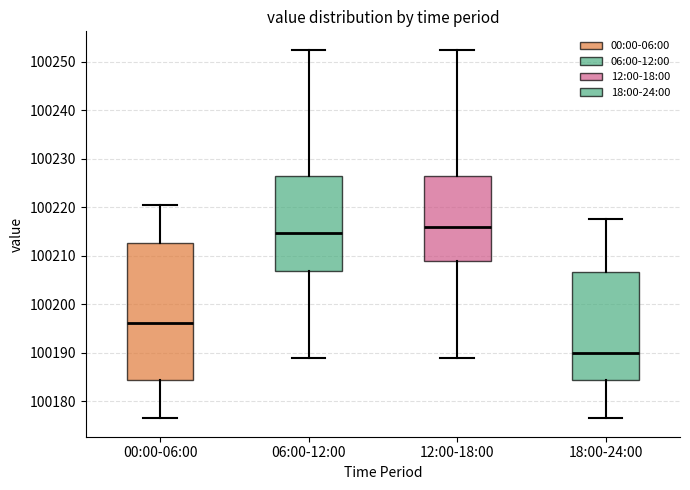

Comparing the boxes themselves (not the whiskers), which one is the tallest?

00:00-06:00